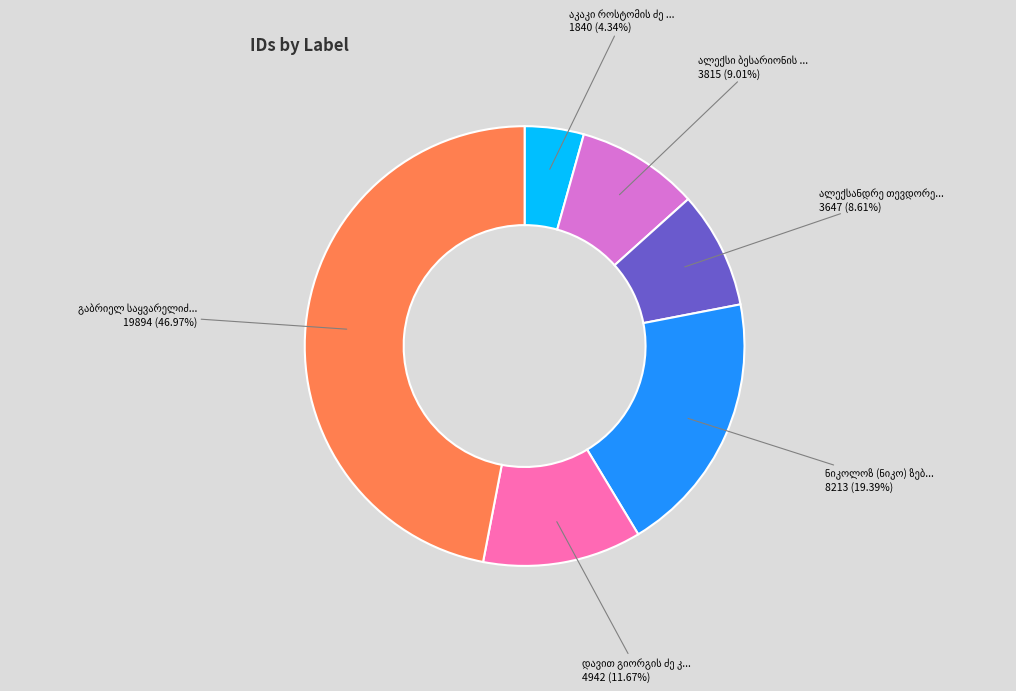

Is there any slice that represents more than half of the pie?

No